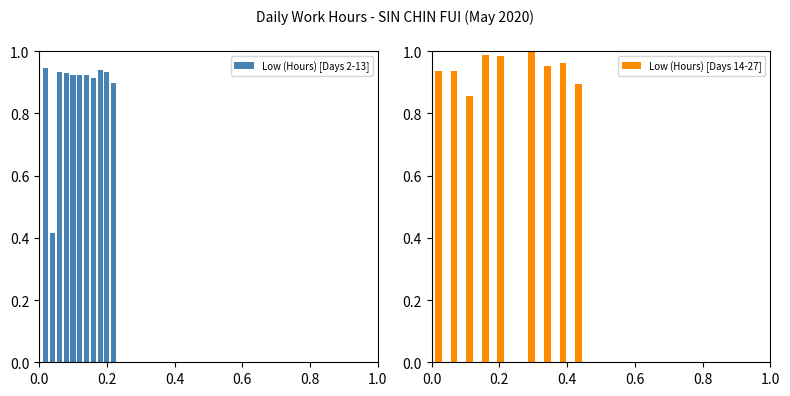

What is the sum of all Low (Hours) [Days 2-13] values?

9.7